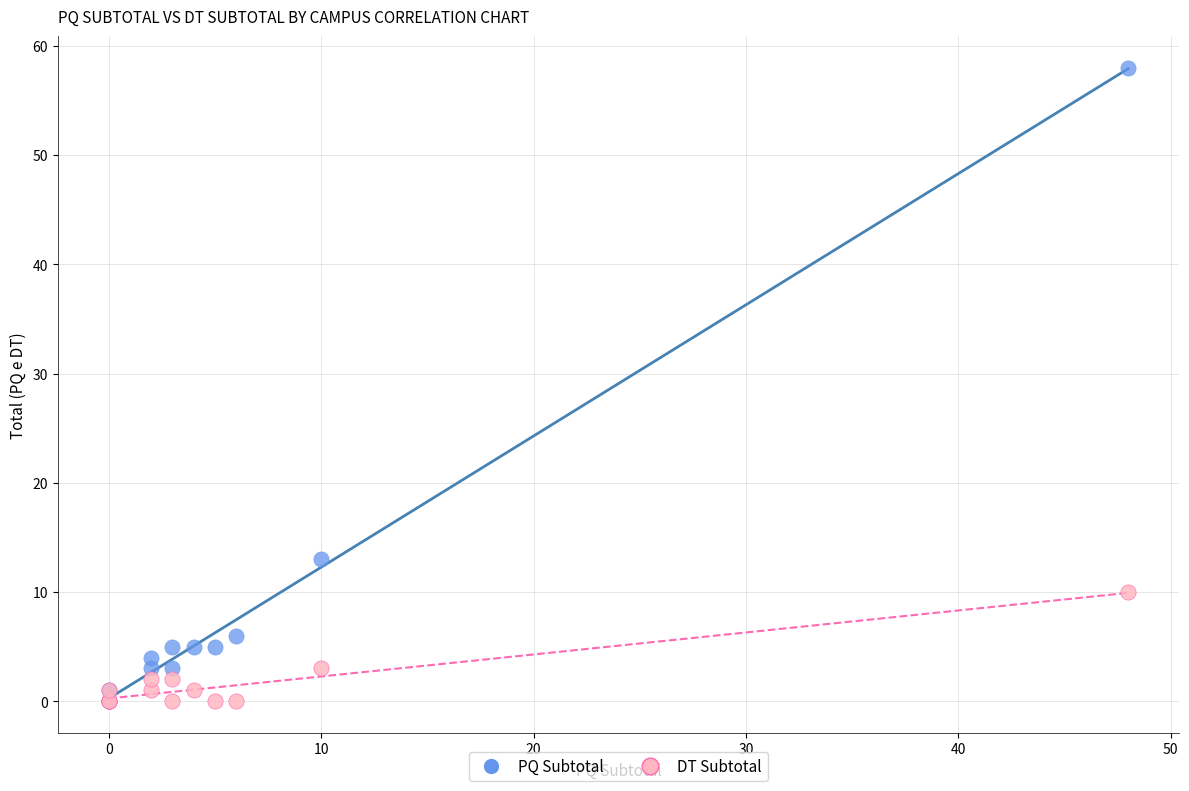

In the PQ Subtotal series, what Y value is closest to 29?

13